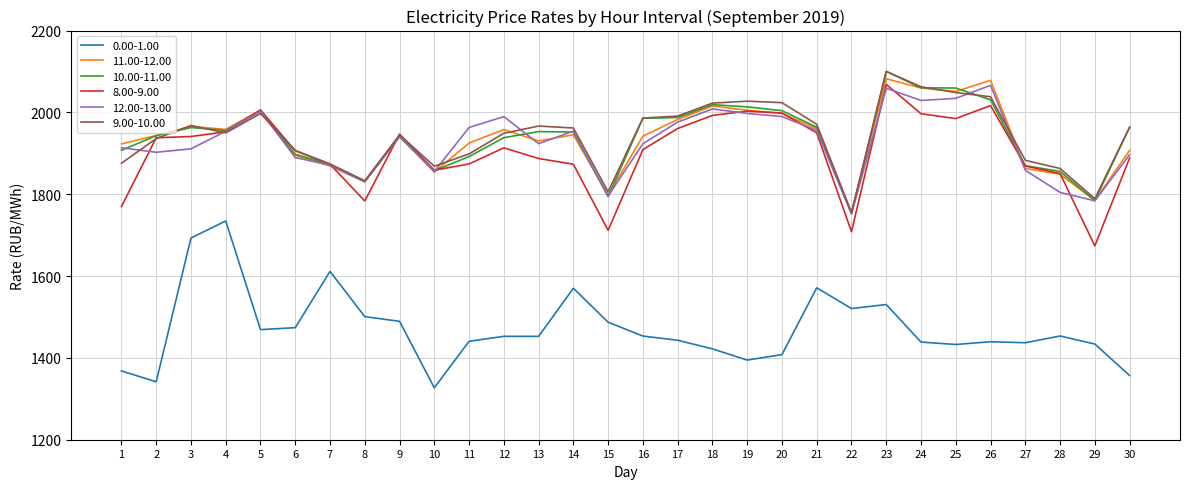

Which series has the largest range (max minus min)?

0.00-1.00